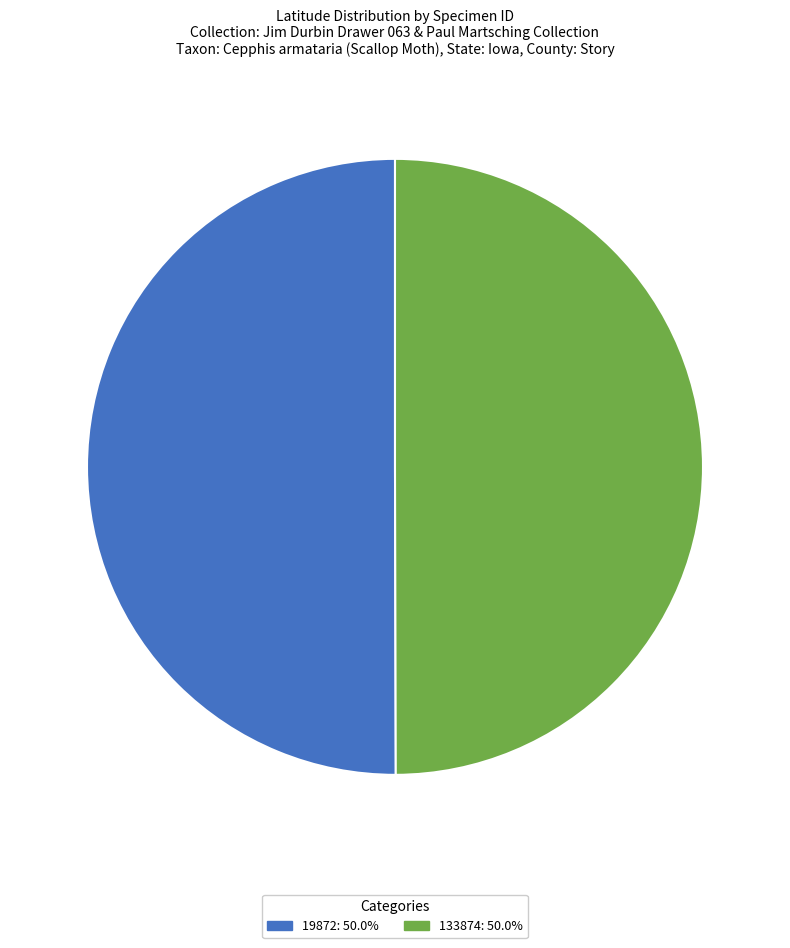

What is the ratio of the value at 133874 to the value at 19872?

1.0